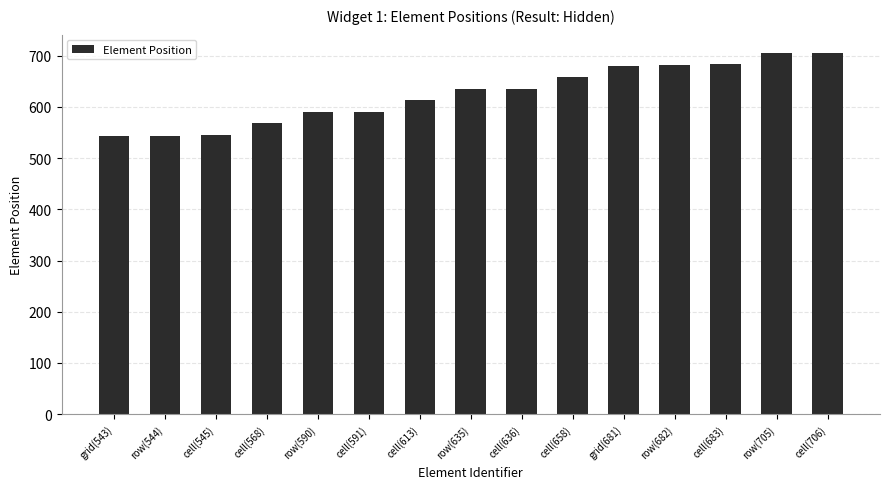

Which has a higher value, grid(681) or row(544)?

grid(681)